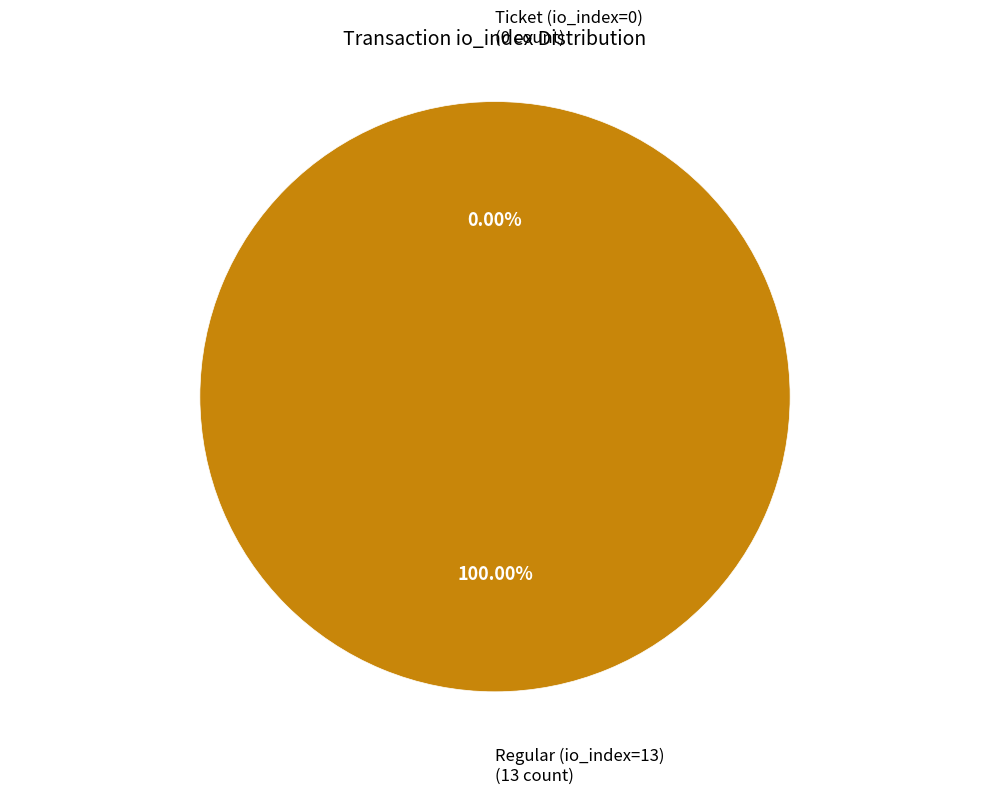

Count the number of slices in the pie.

2